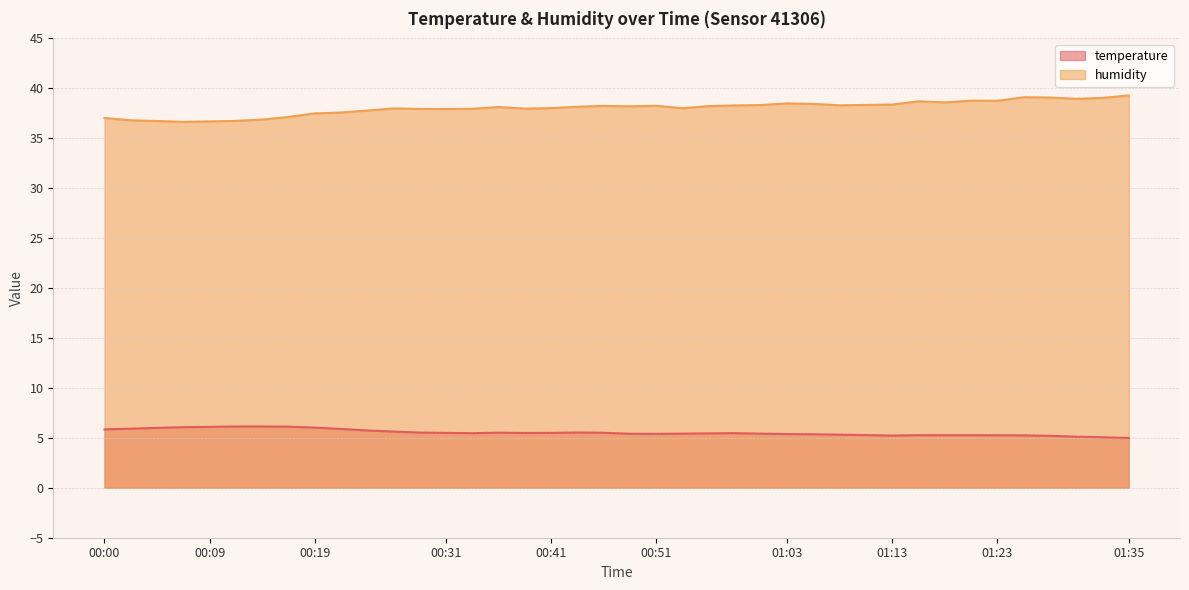

What is the sum of the temperature values at 00:46 and 00:53?

10.9